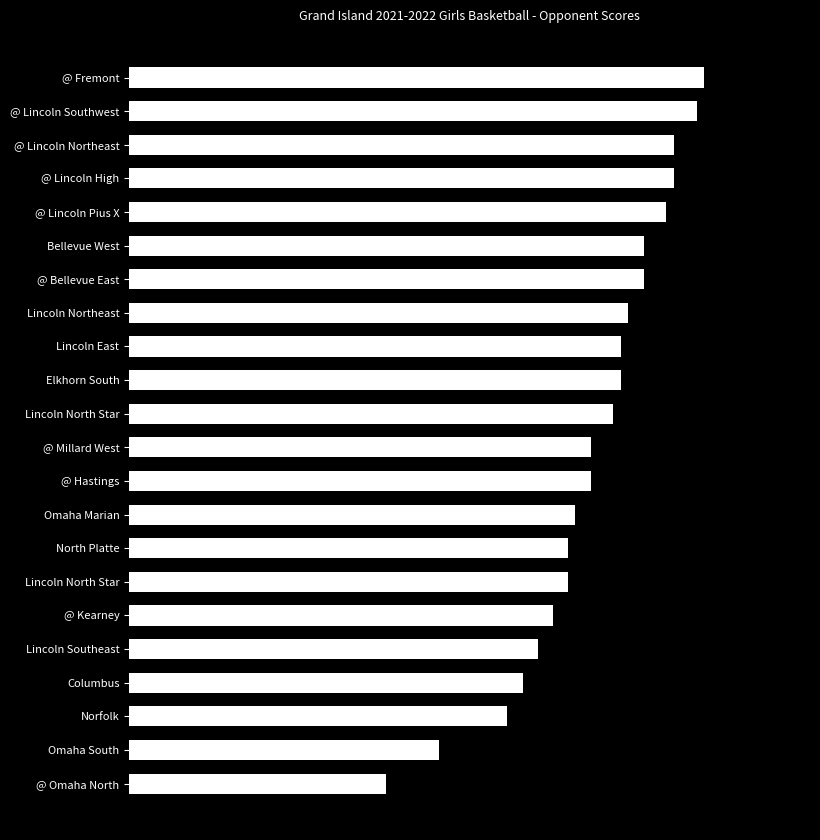

Does the chart contain any negative values?

No